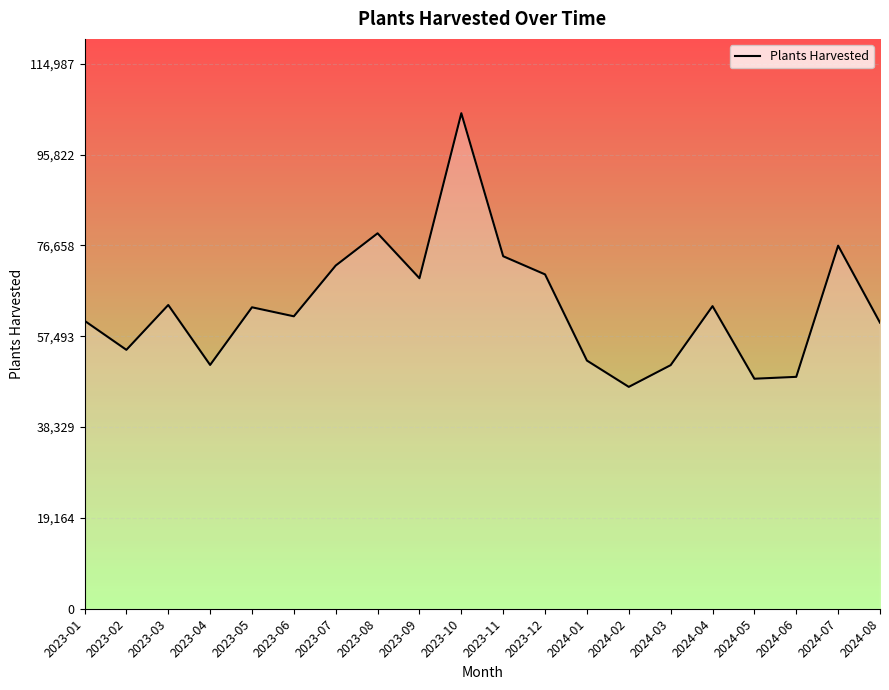

The chart shows a value of 95683 at 2023-06. True or false?

False